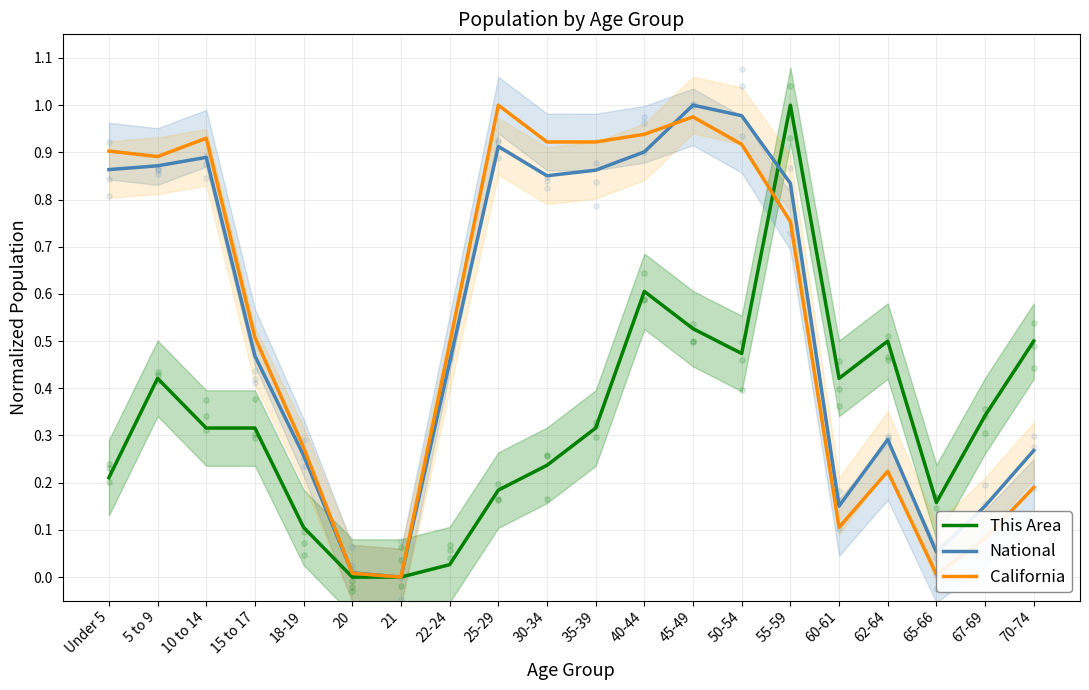

At how many categories does at least one series exceed 0?

19